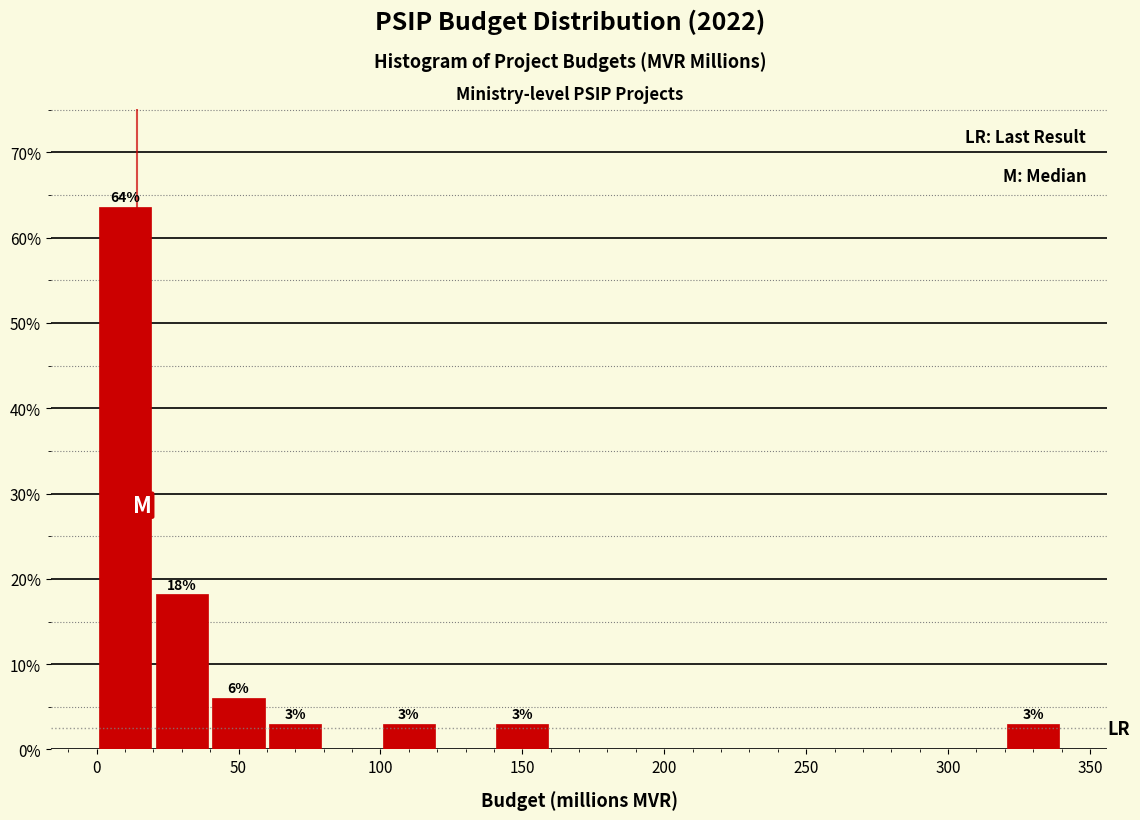

Which range on the x-axis has the tallest bar?

0 to 20